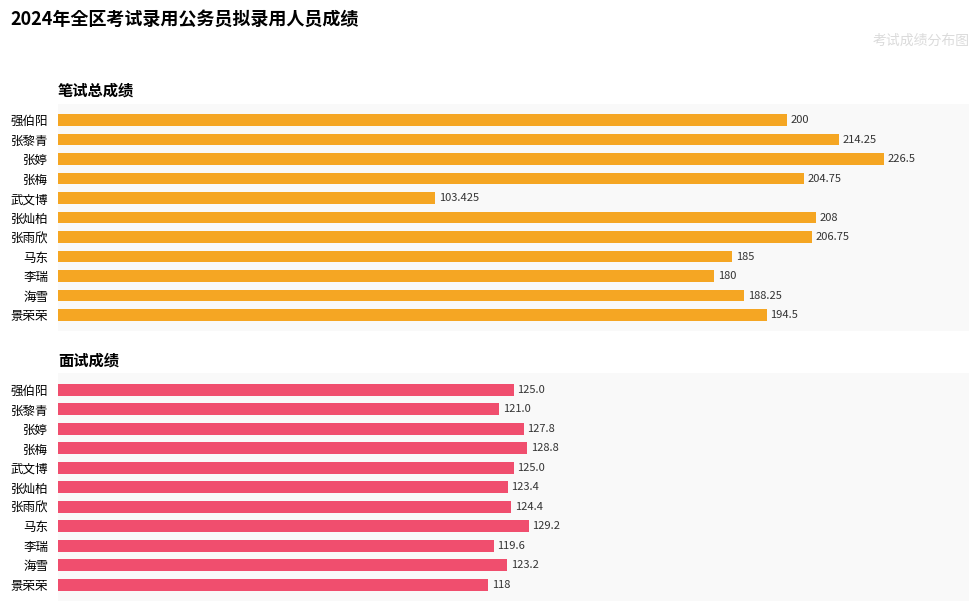

What is the approximate value of 笔试总成绩 at 武文博?

103.4